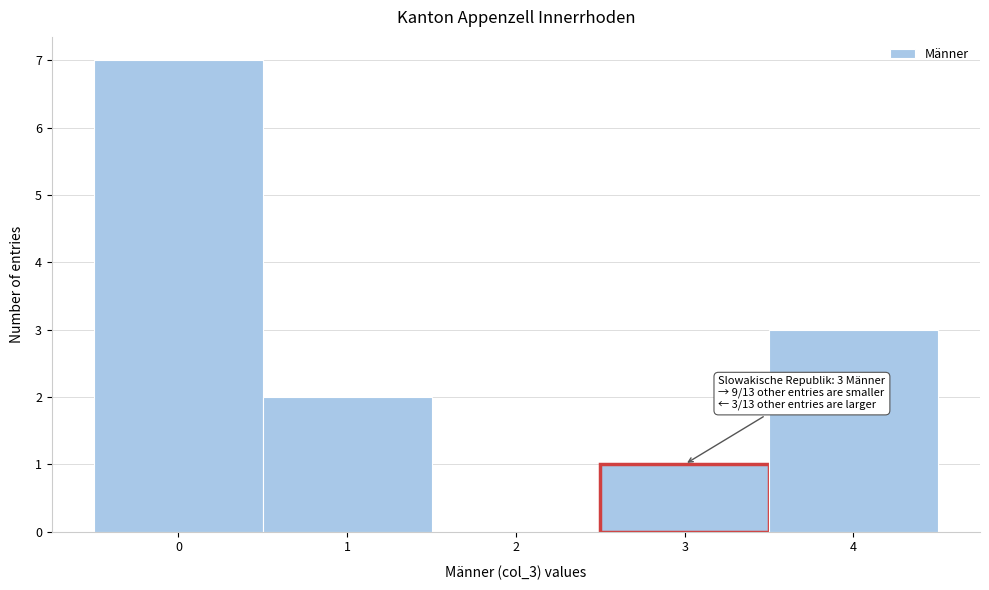

Over which range of the x-axis is the bar tallest?

-0.5 to 0.5